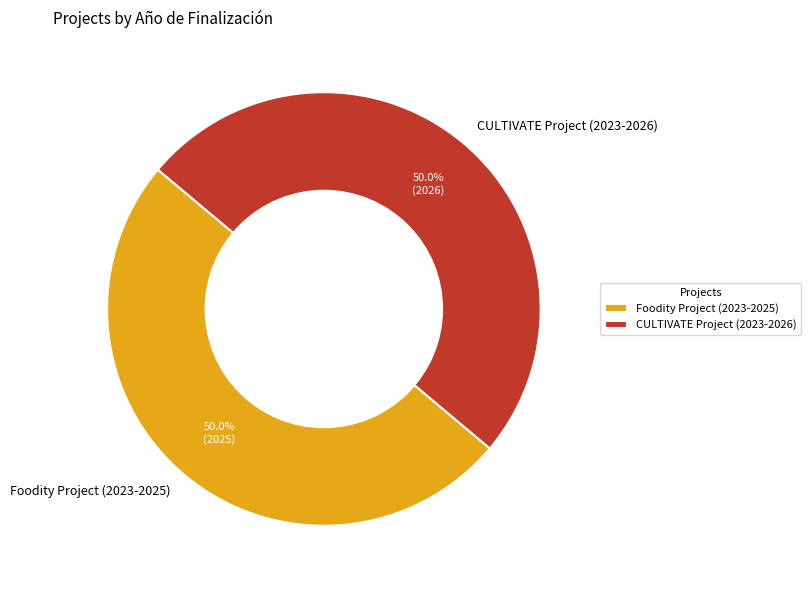

What is the ratio of the value at CULTIVATE Project (2023-2026) to the value at Foodity Project (2023-2025)?

1.0